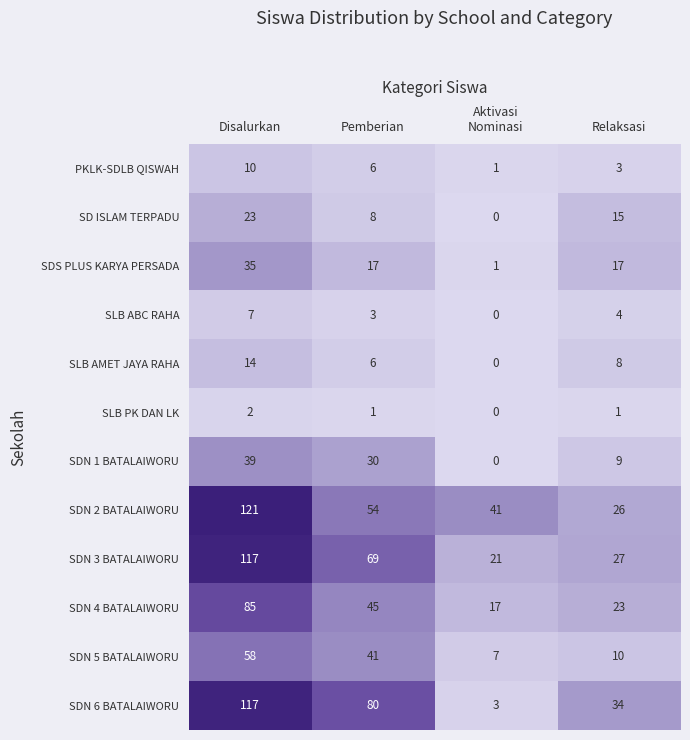

Count the number of categories in the chart.

4